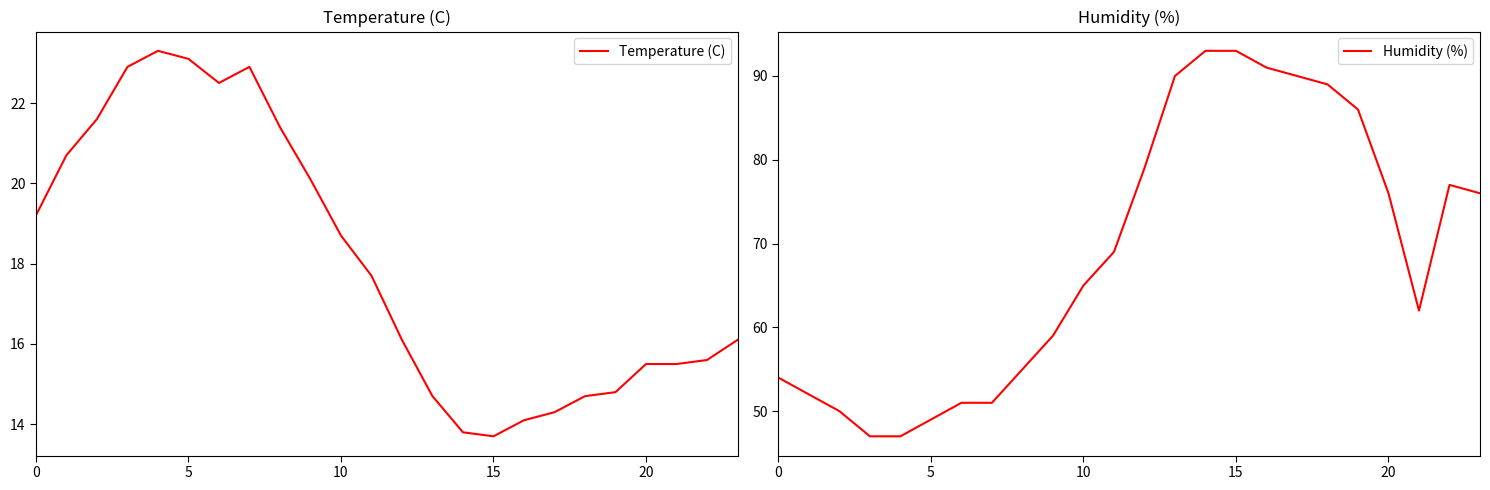

What are all the series names shown in the legend?

Temperature (C), Humidity (%)